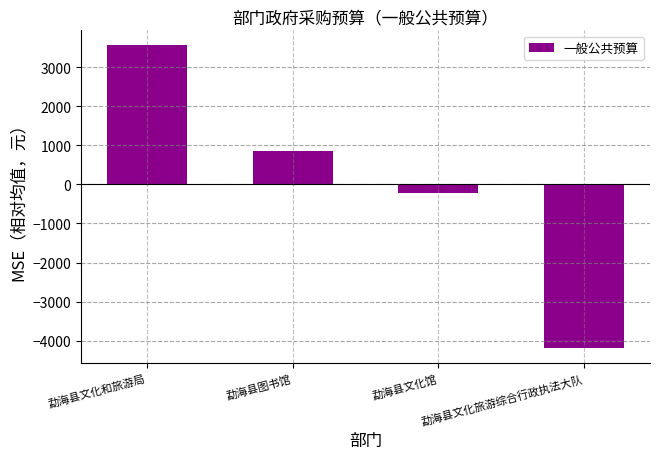

What is the difference between the second highest and second lowest values?

1080